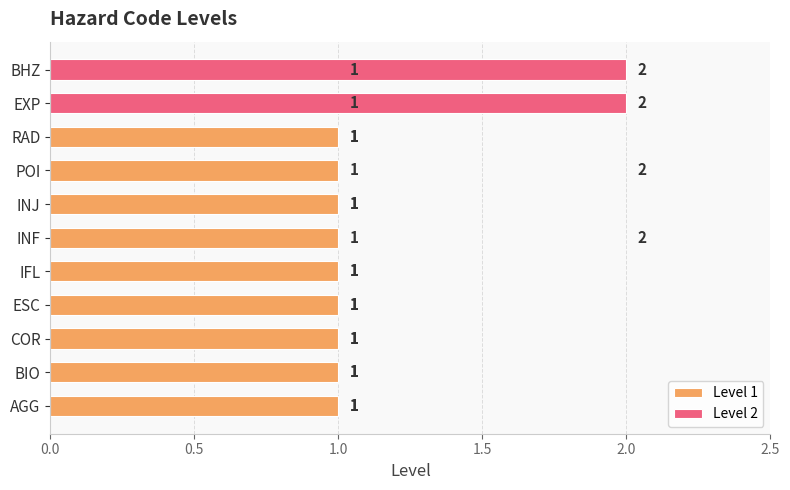

What is the value of the 11th bar from the left?

1